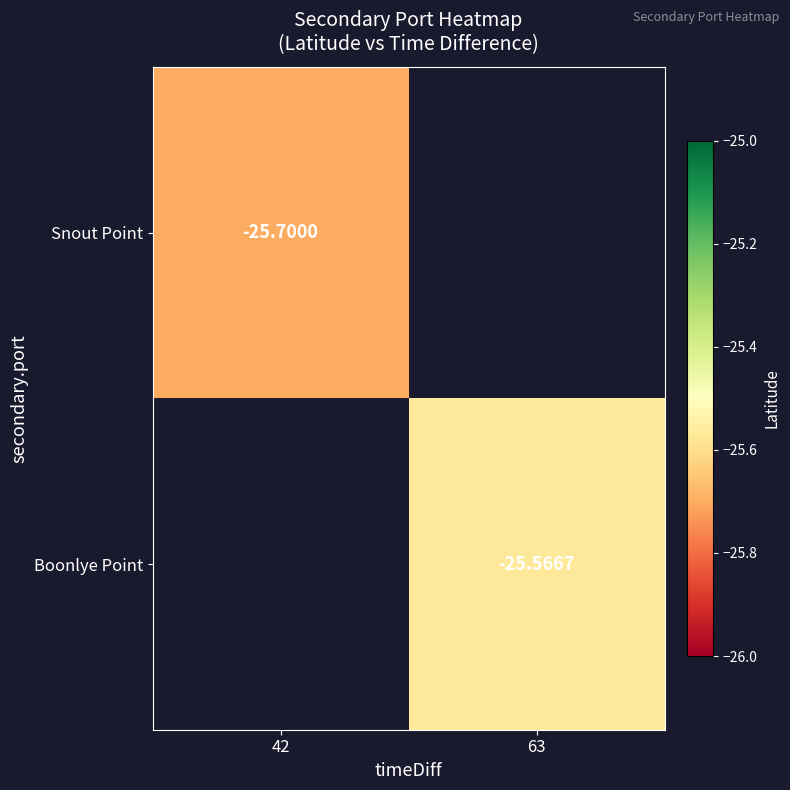

List the labels in order of Snout Point value, largest first.

42, 63